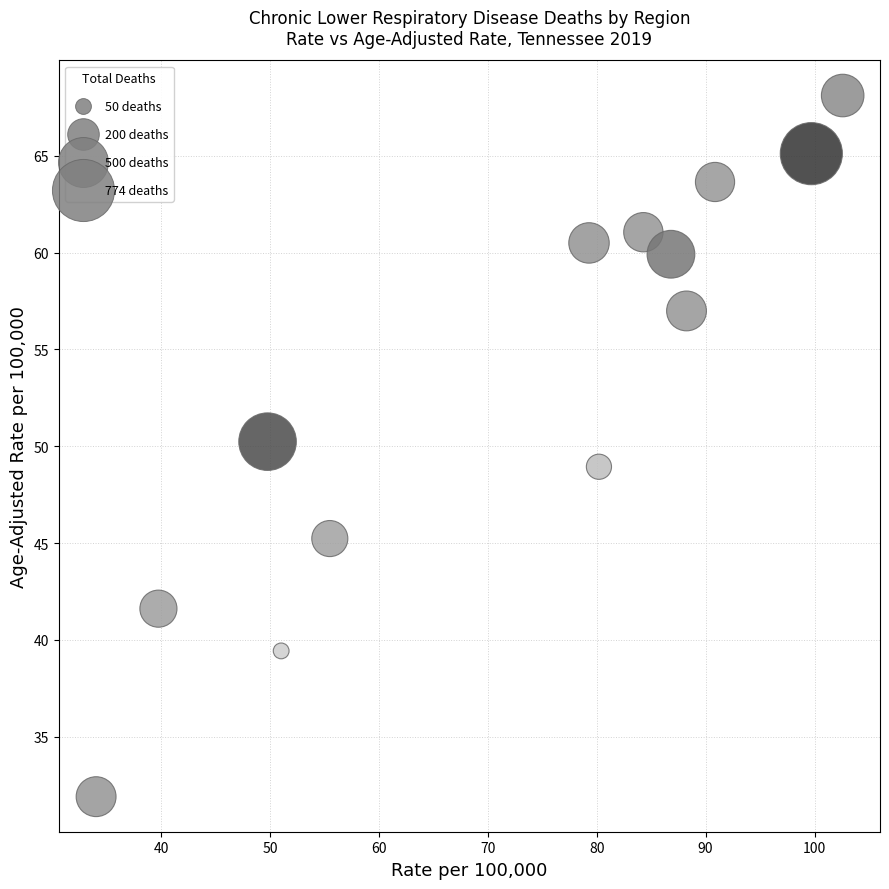

What is the range of Y values (max minus min)?

36.2